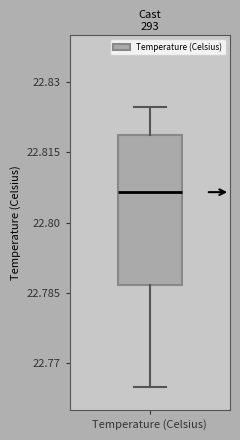

Read this box plot against the y-axis: the position of the median line, the range covered by the box, and the ends of both whiskers. The values are not printed on the chart, so give them approximately, as read against the axis.

median 22.806, box 22.786 to 22.818, whiskers 22.766 to 22.824